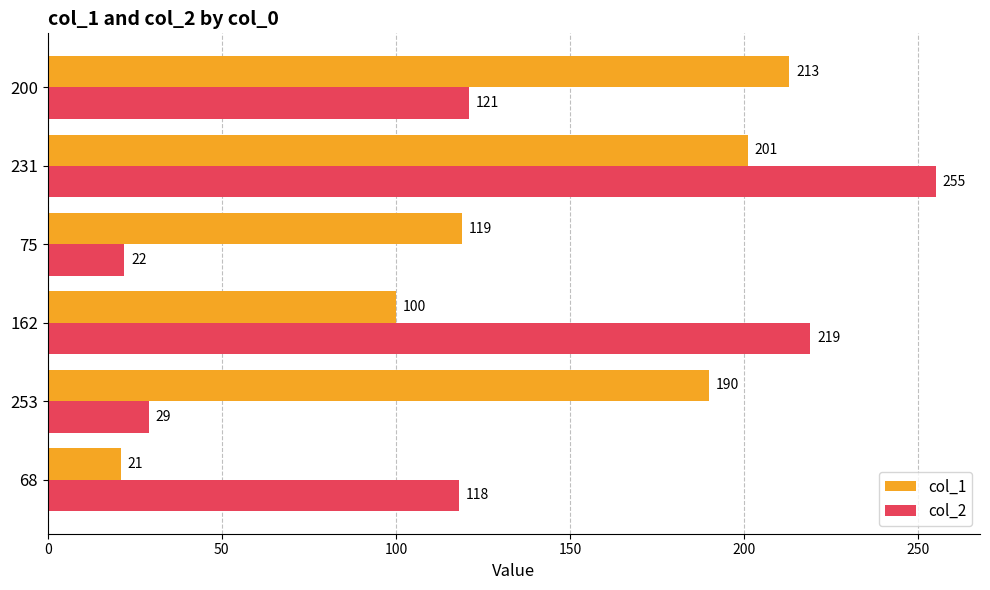

At which label is col_2 closest to 138?

200